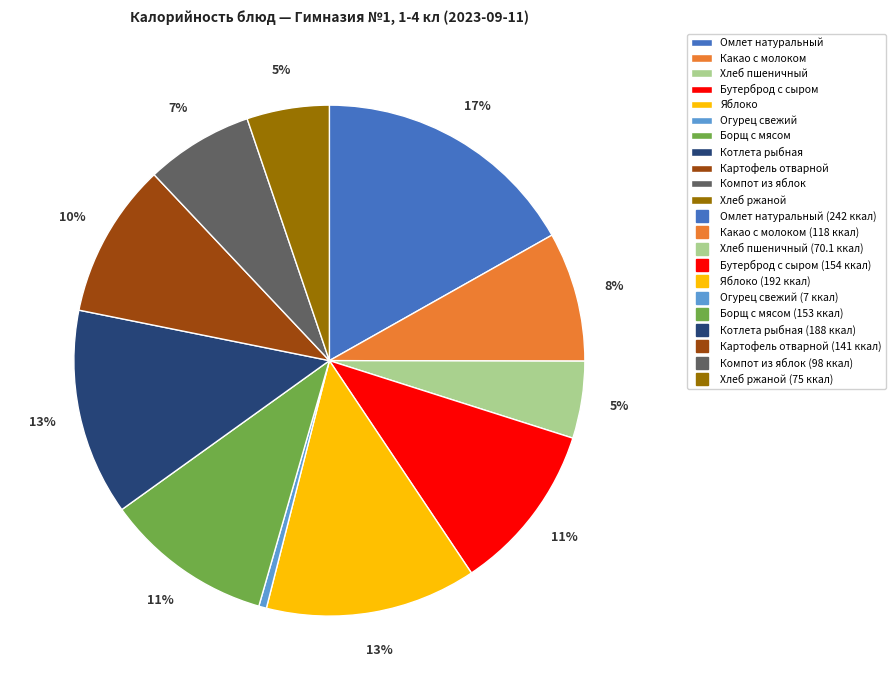

Is there a majority slice in this chart?

No